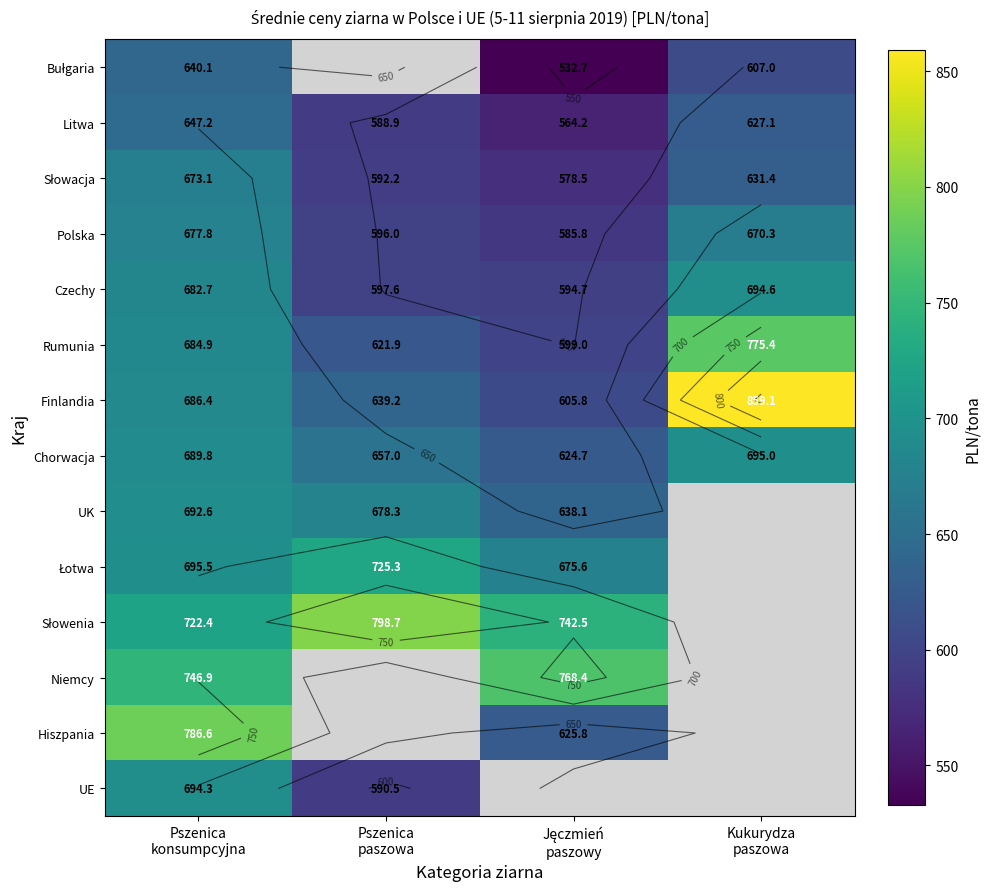

How many values in the Rumunia series exceed 684?

2